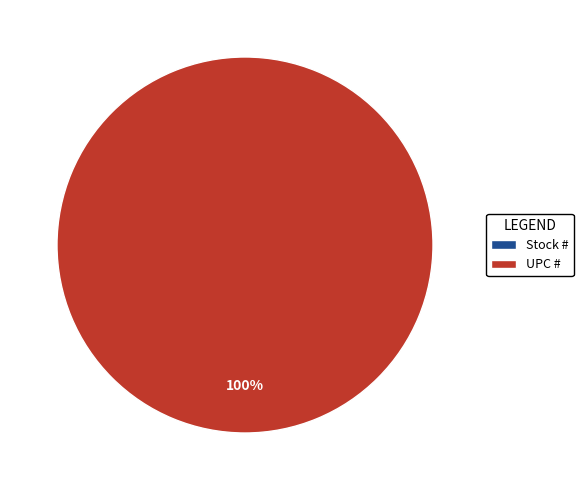

What percentage is the UPC # slice, to the nearest percent?

100%